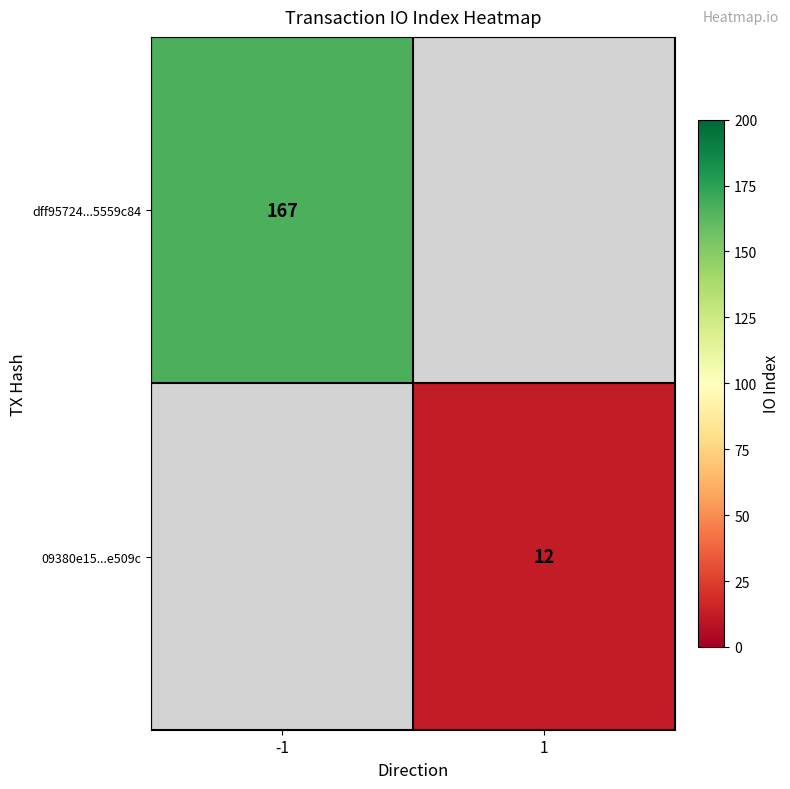

Which has a higher value, 1 or -1?

-1